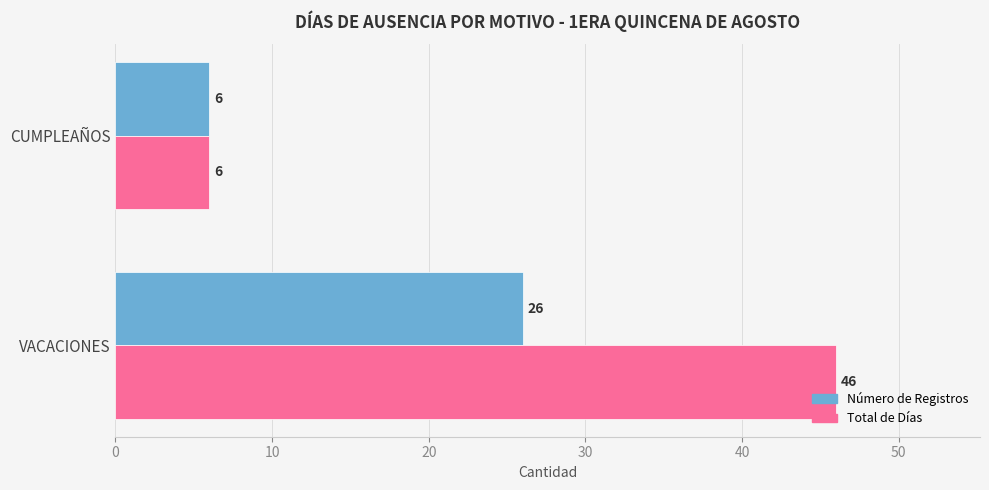

What are all the series names shown in the legend?

Número de Registros, Total de Días